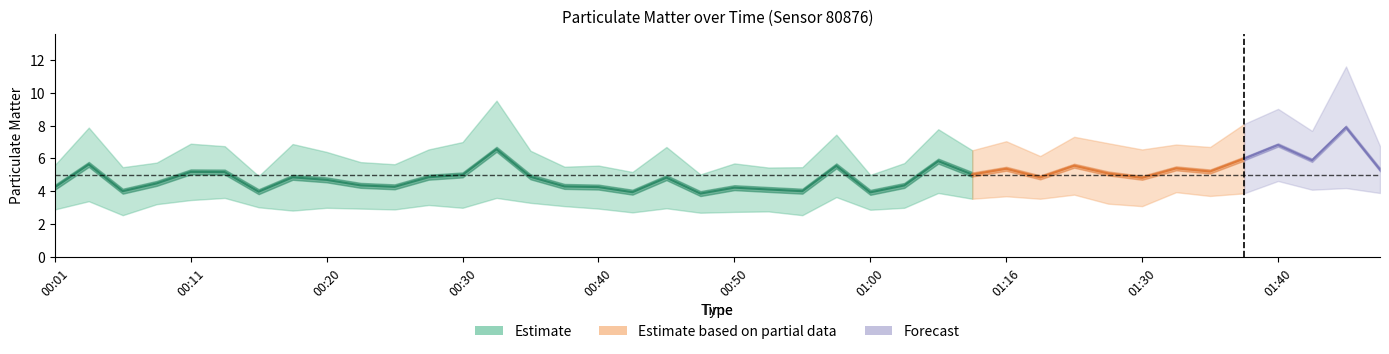

At how many categories does at least one series exceed 9?

3